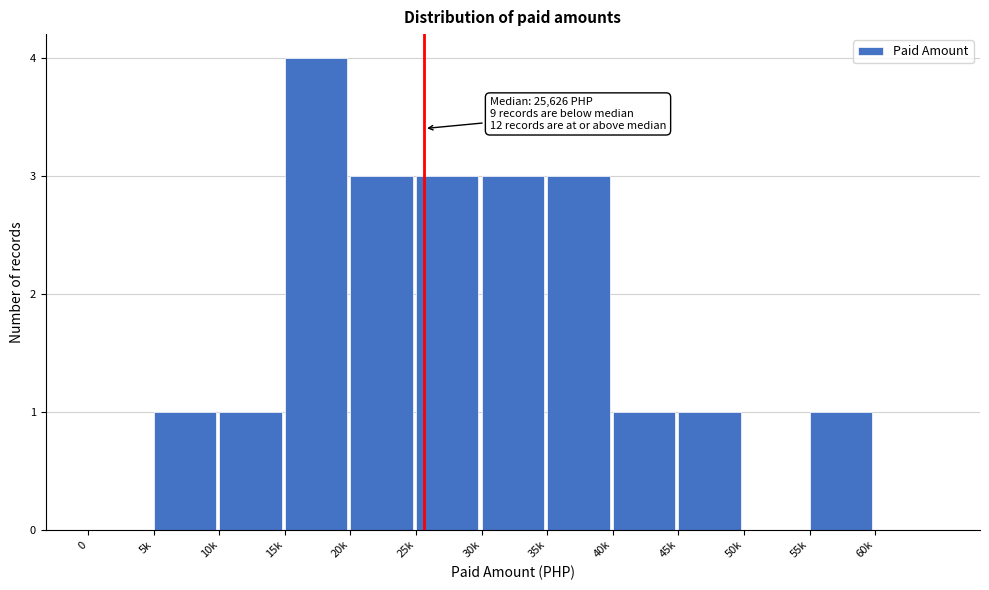

Reading left to right, transcribe all the data shown in this chart.

0=0	5k=1	10k=1	15k=4	20k=3	25k=3	30k=3	35k=3	40k=1	45k=1	50k=0	55k=1	60k=0